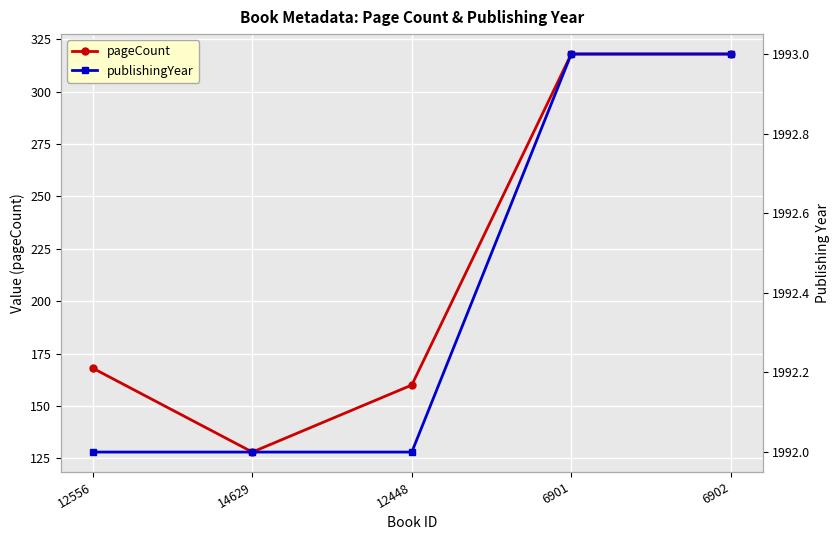

What are all the series names shown in the legend?

pageCount, publishingYear